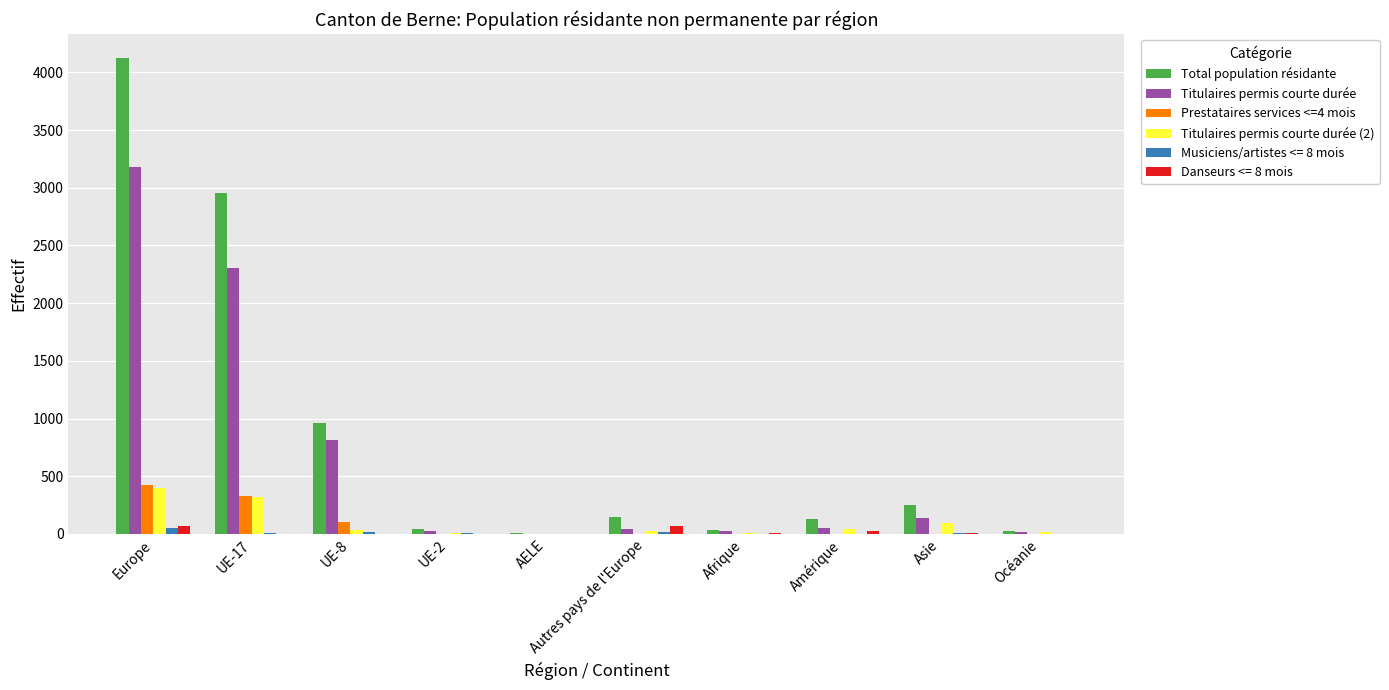

Is it true that Total population résidante equals 6062 at Europe?

False